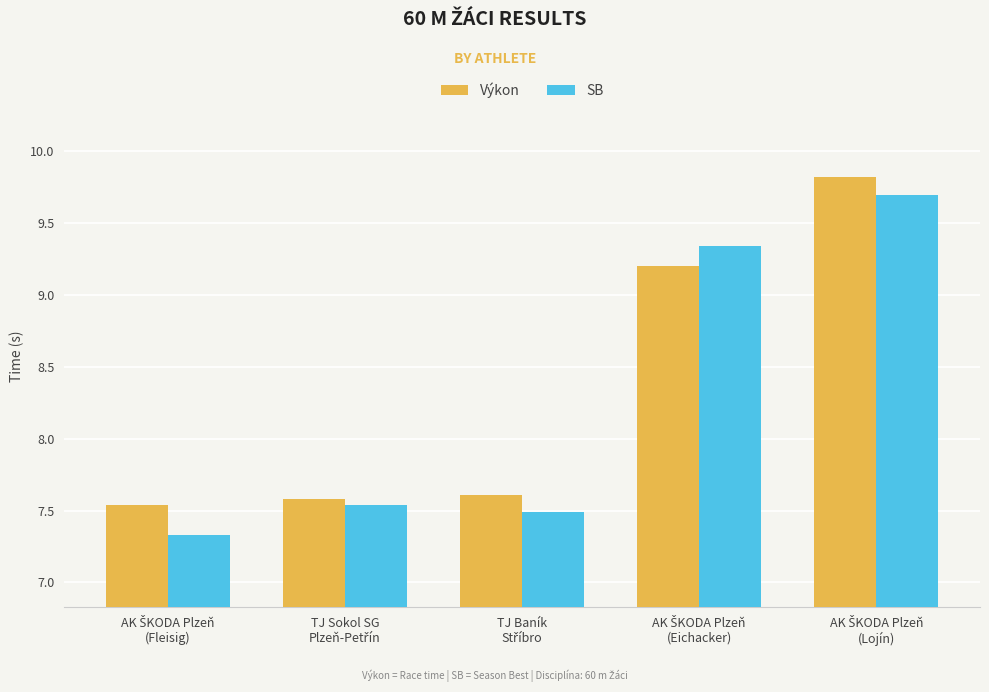

How many groups of bars are there?

5